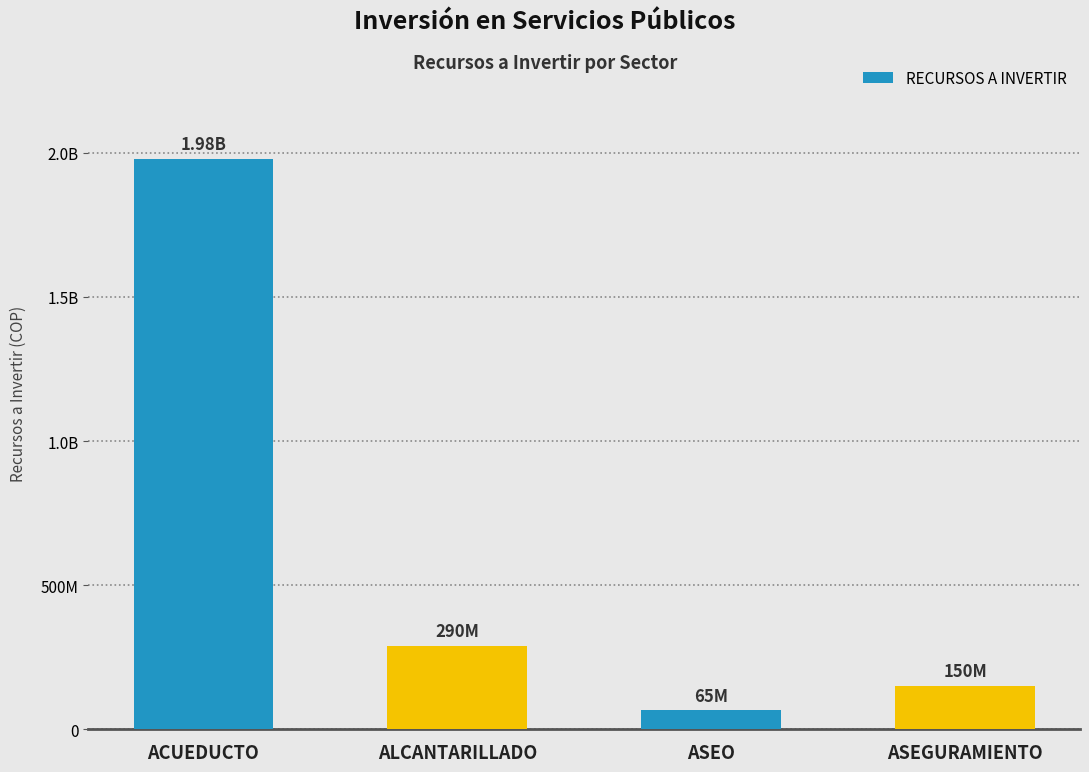

Does the chart contain any negative values?

No